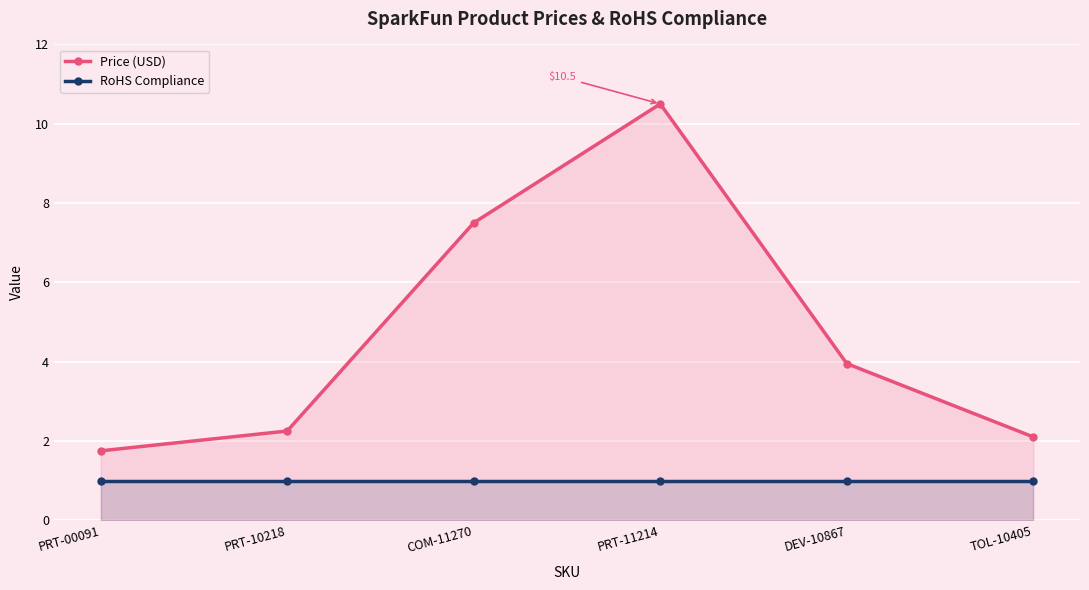

List the labels in order of RoHS Compliance value, largest first.

PRT-00091, PRT-10218, COM-11270, PRT-11214, DEV-10867, TOL-10405